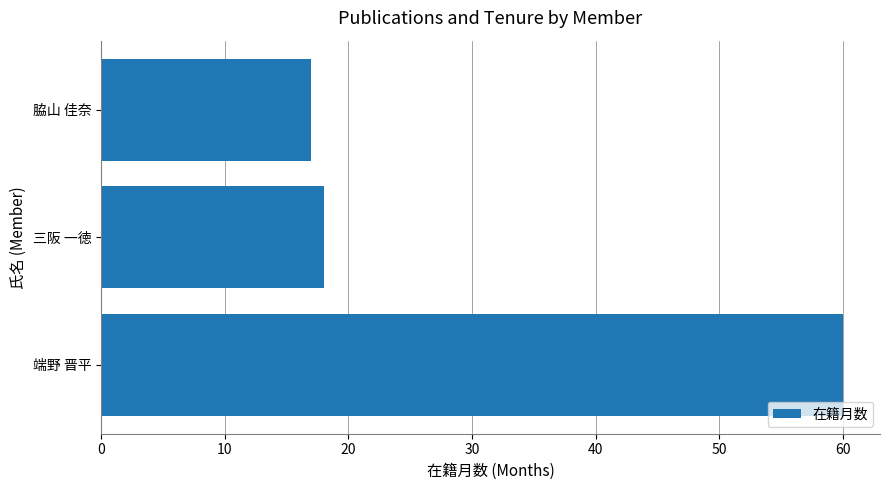

The value at 端野 晋平 is 60. True or false?

True